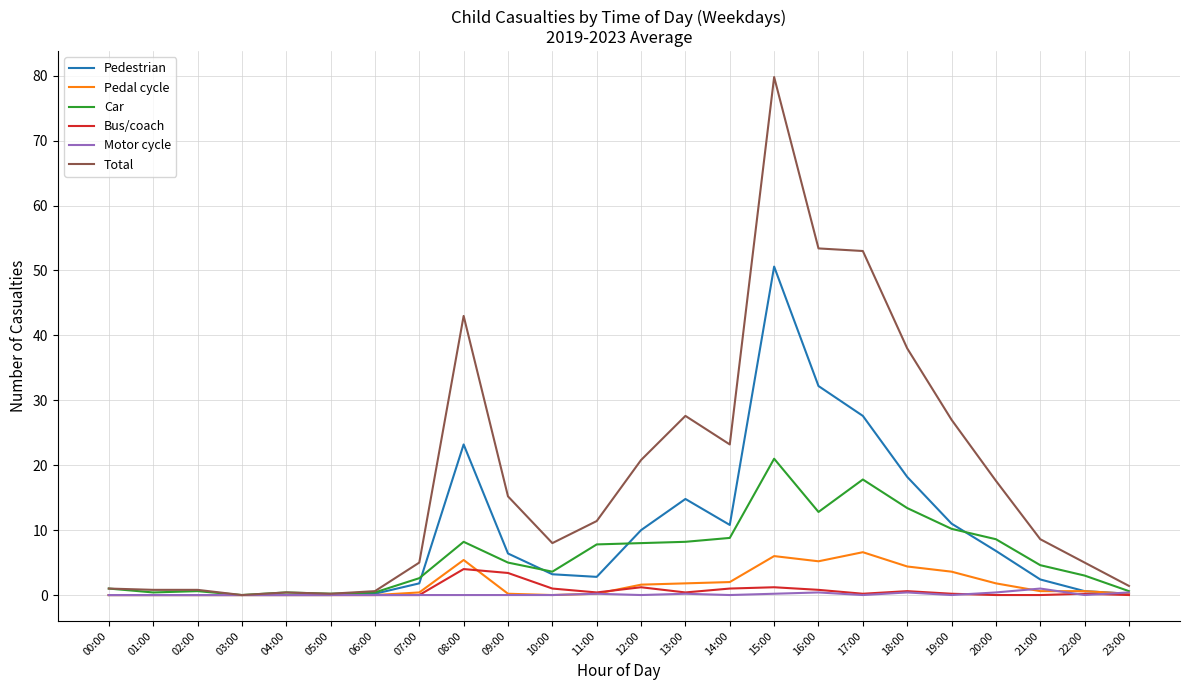

What is the spread (max minus min) of values at 08:00?

43.0